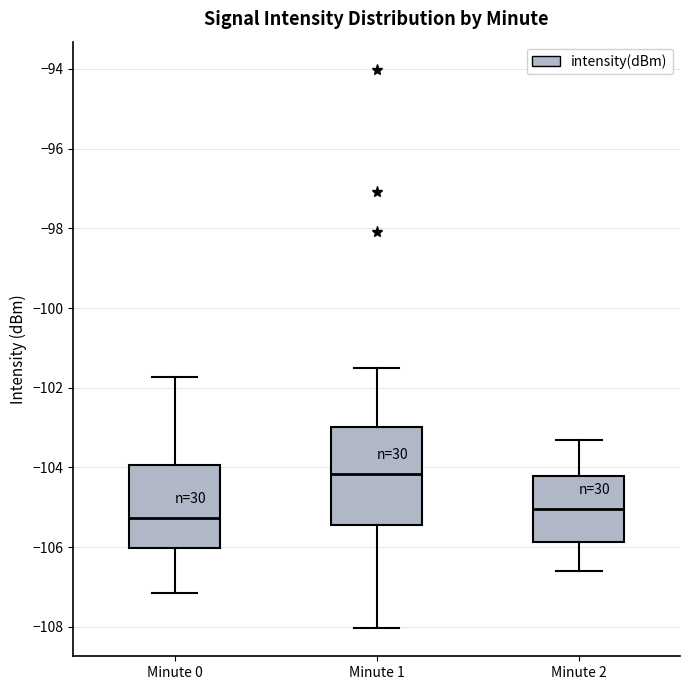

Reading left to right, read every box against the y-axis: the position of its median line, the range the box covers, and the ends of its whiskers. The values are not printed on the chart, so give them approximately, as read against the axis.

Minute 0: median -105.2, box -106.0 to -104.0, whiskers -107.2 to -101.8
Minute 1: median -104.2, box -105.4 to -103.0, whiskers -108.0 to -101.4
Minute 2: median -105.0, box -105.8 to -104.2, whiskers -106.6 to -103.2